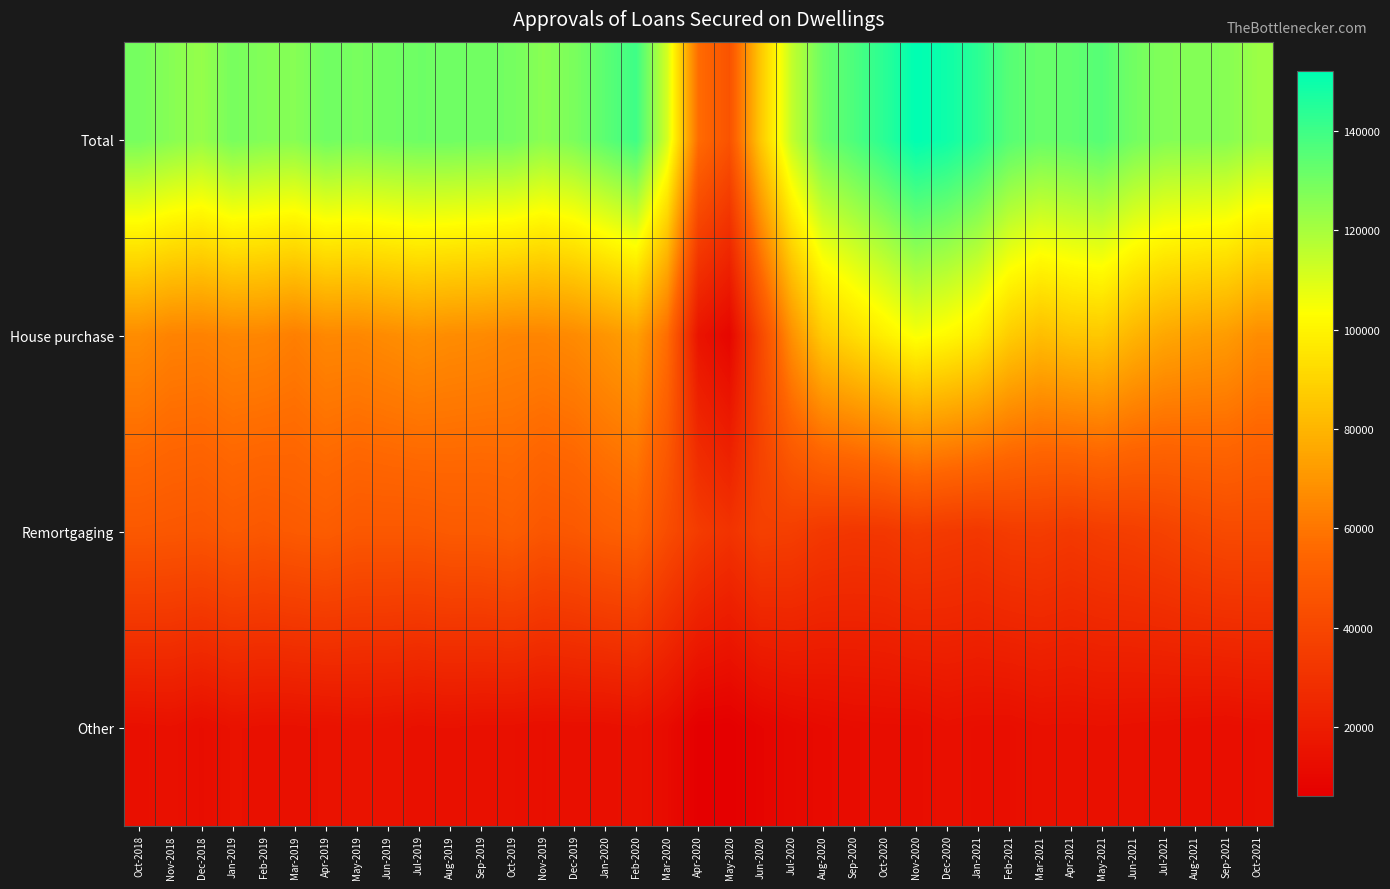

Rank the series by their average value, from lowest to highest.

Other, Remortgaging, House purchase, Total